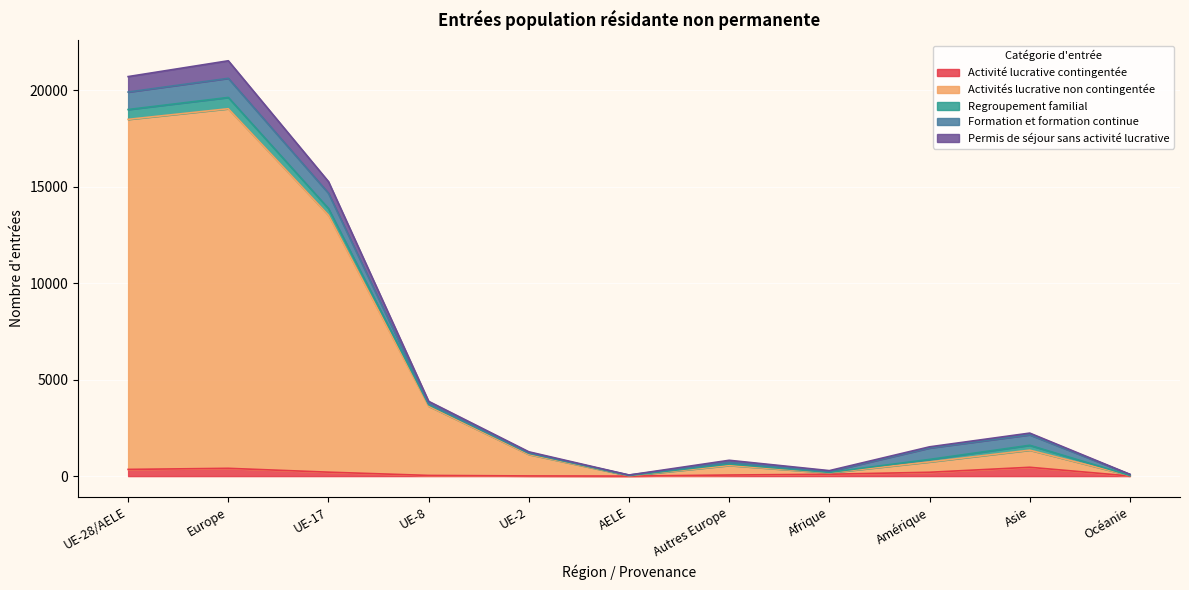

Is it true that Activité lucrative contingentée equals 199 at Amérique?

True